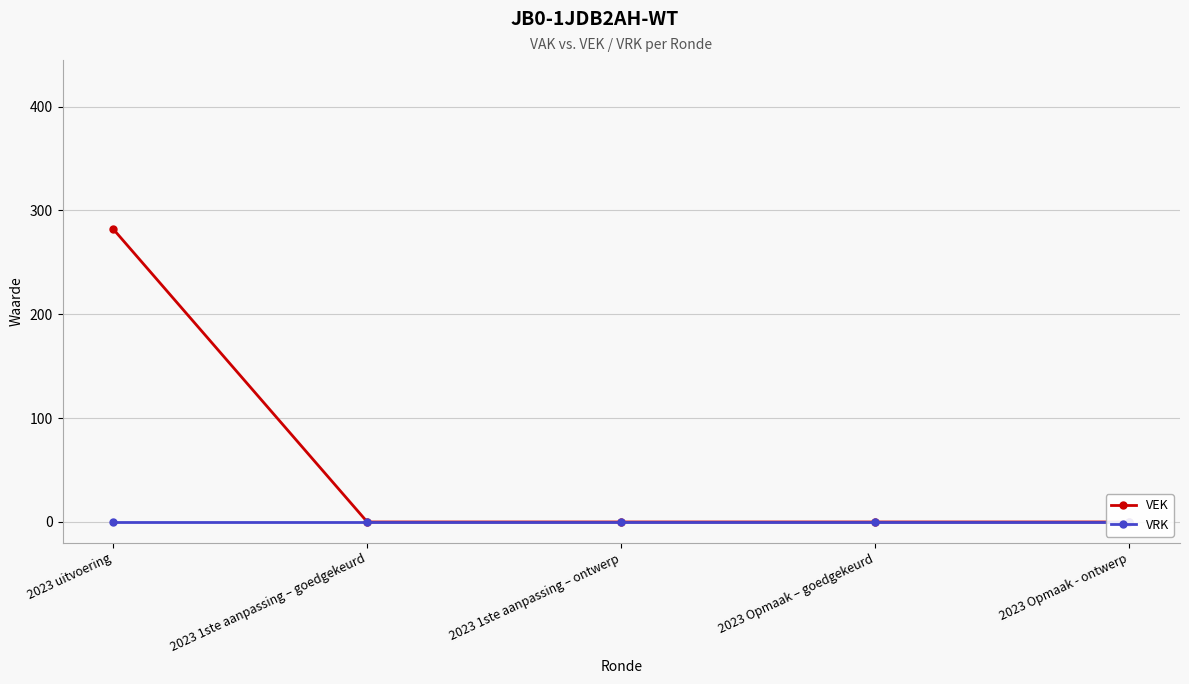

What is the maximum value shown in the chart?

282